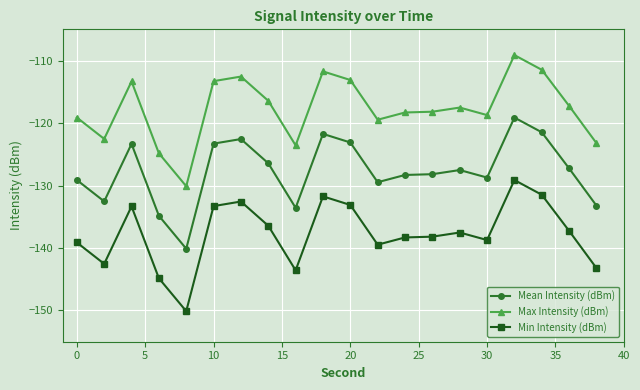

What is the maximum value shown in the chart?

-109.1